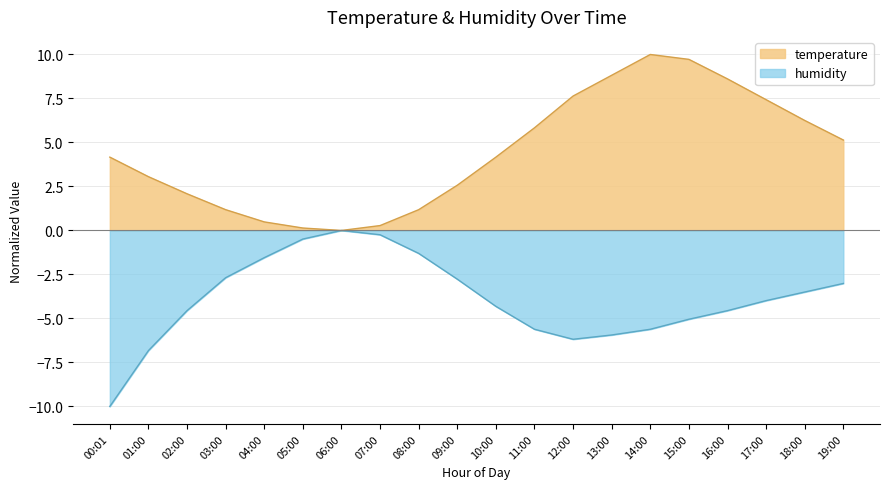

What is the value of the temperature point at the 5th from the left?

0.5